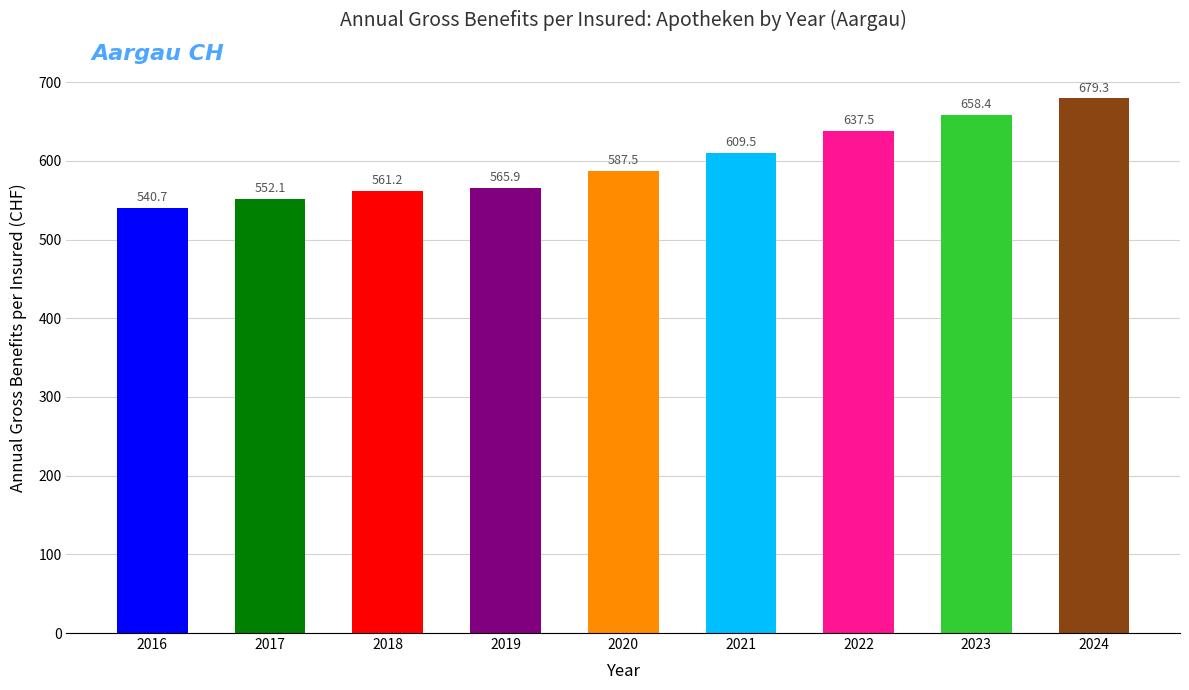

Which has a higher value, 2019 or 2024?

2024